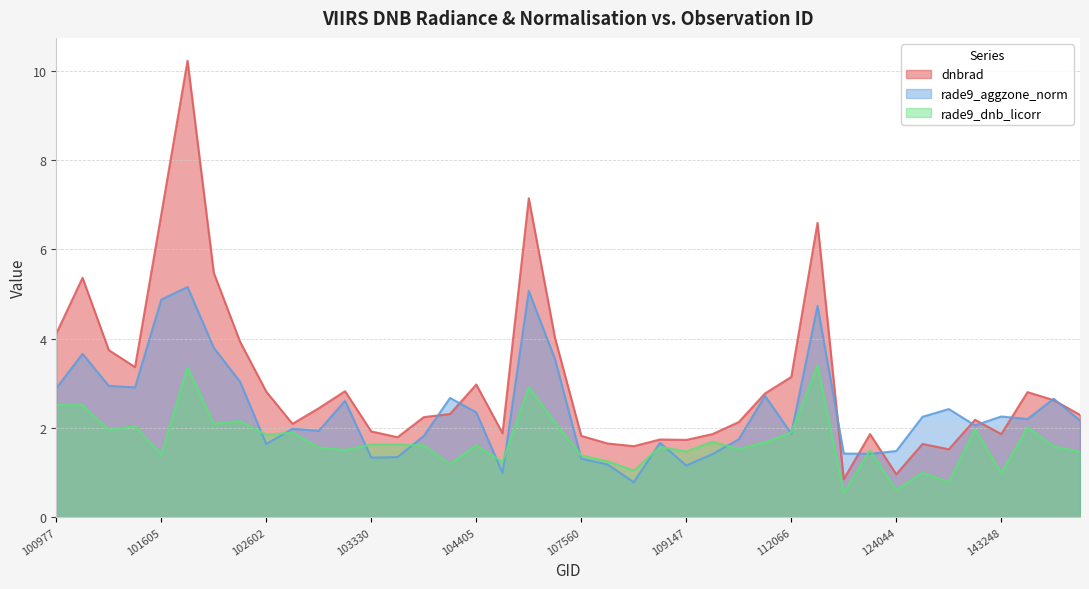

How many lines are shown in the chart?

3